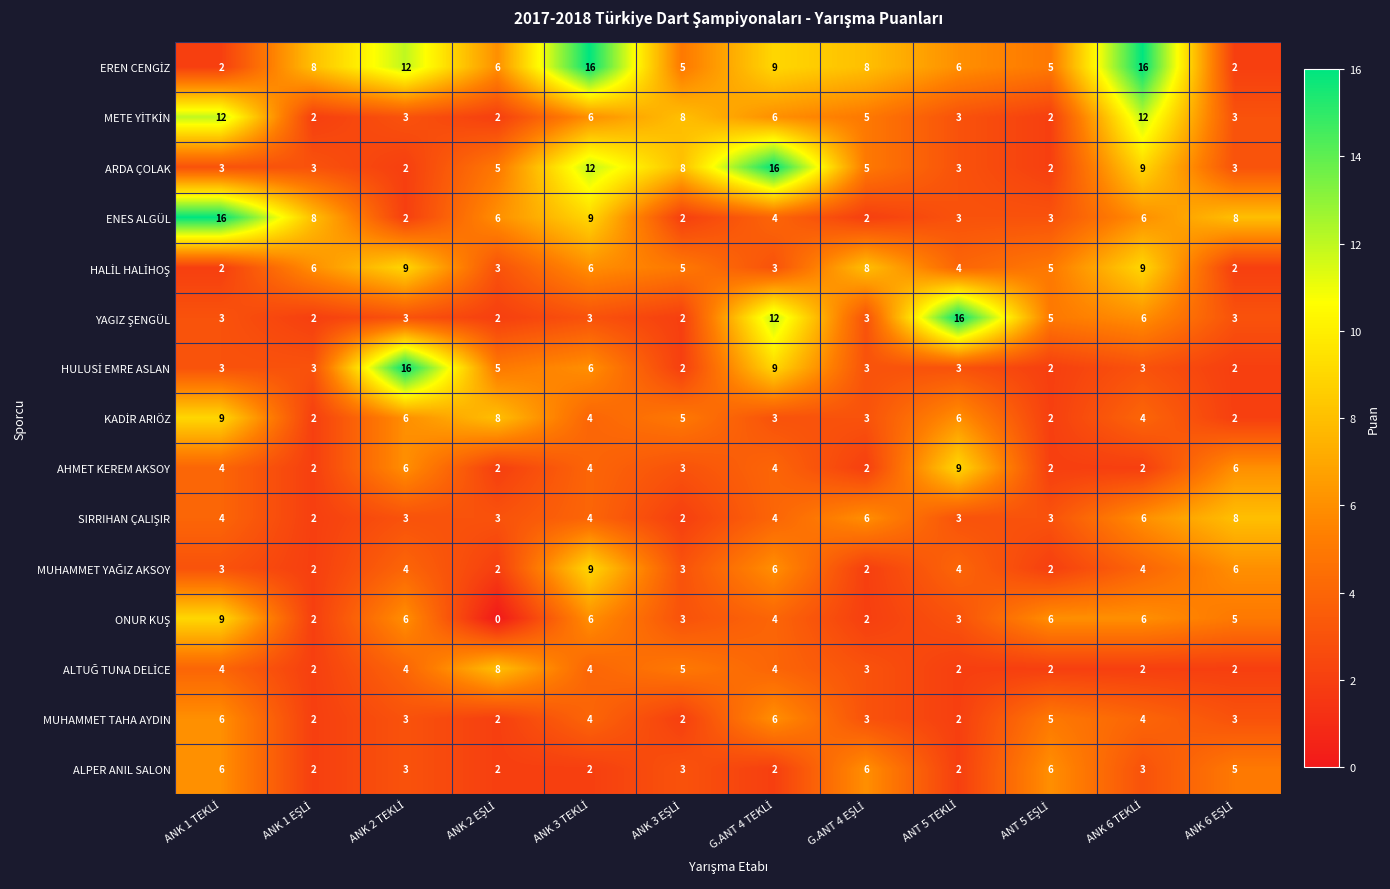

At how many categories does at least one series exceed 15?

6